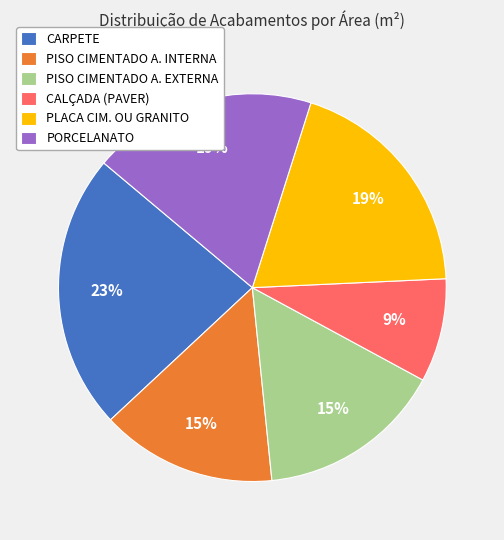

Does PLACA CIM. OU GRANITO account for over 50% of the chart?

No